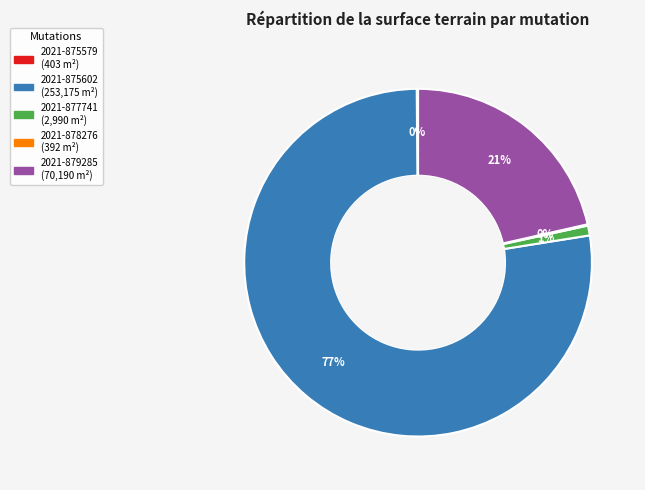

To the nearest percent, what percentage of the pie is 2021-879285?

21%